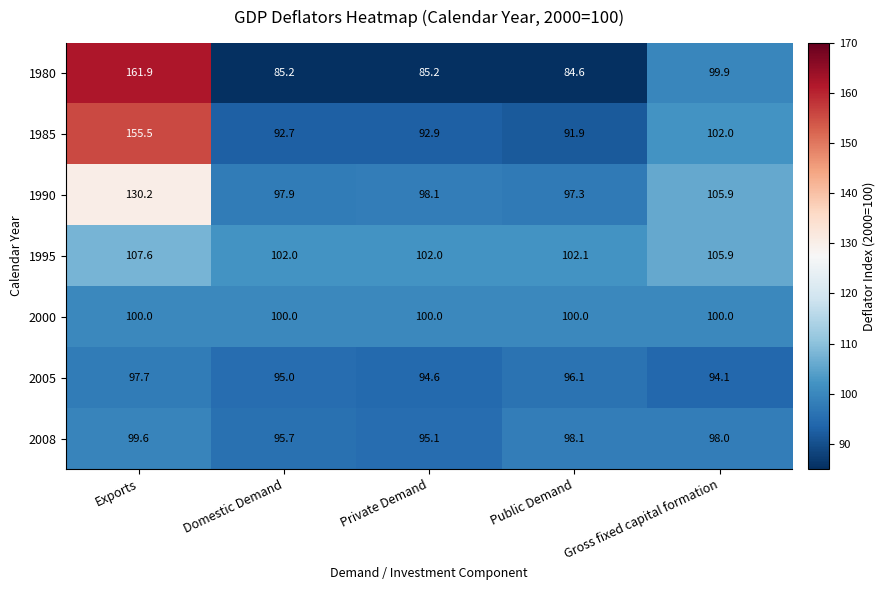

What is the total value across all series at Public Demand?

670.1